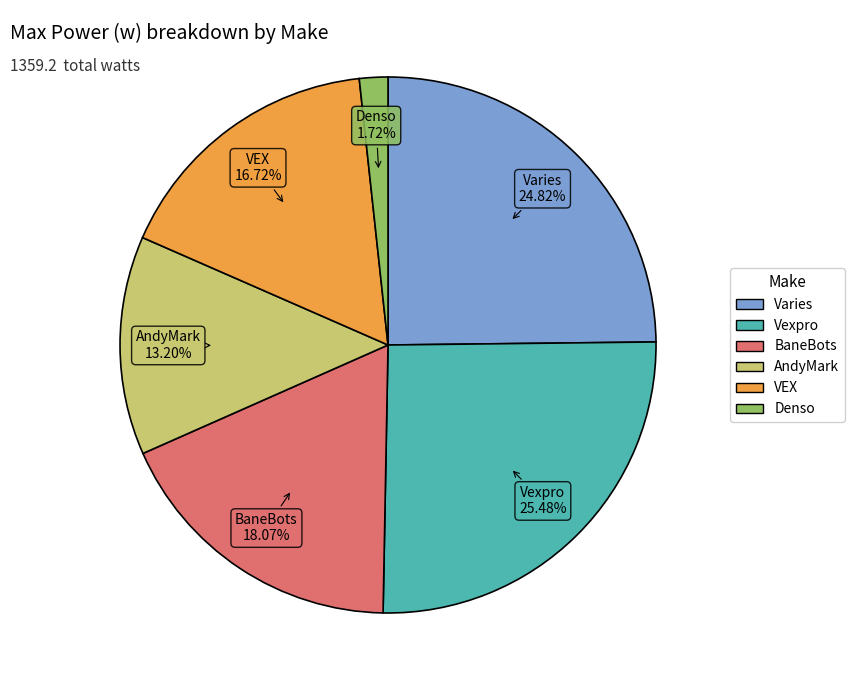

Rank the categories by value from highest to lowest.

Vexpro, Varies, BaneBots, VEX, AndyMark, Denso